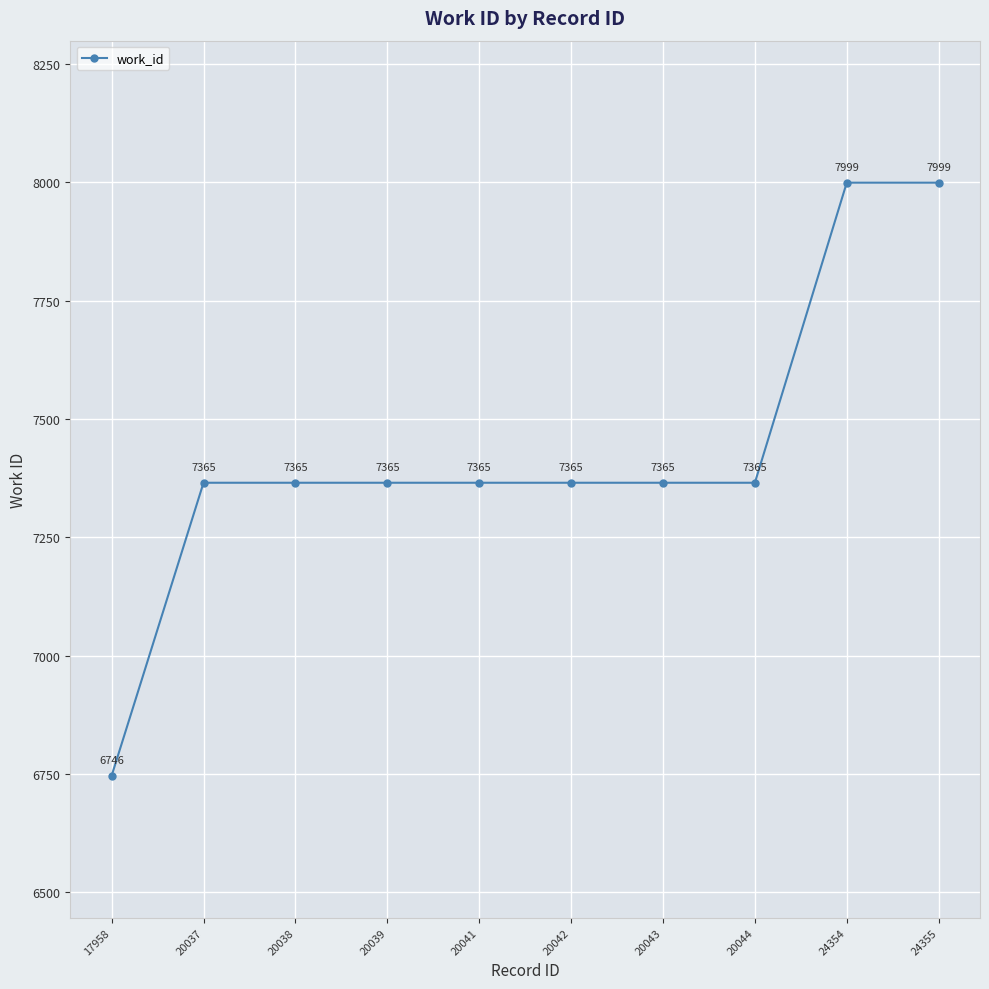

The value at 20041 is 7365. True or false?

True